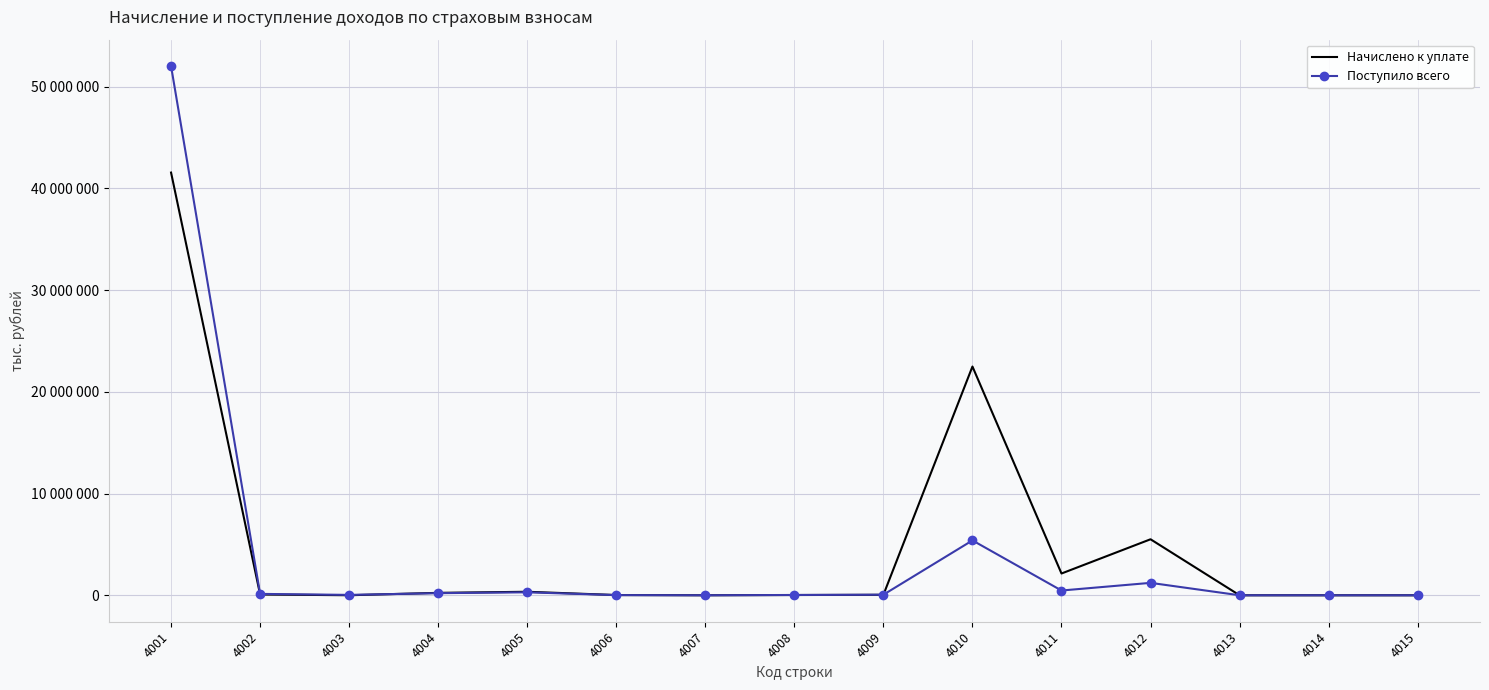

Between 4009 and 4015, which series saw the biggest shift?

Поступило всего